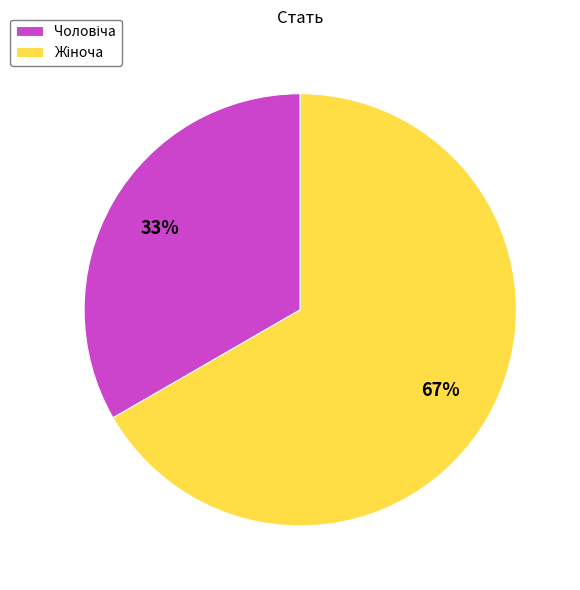

Count the number of slices in the pie.

2